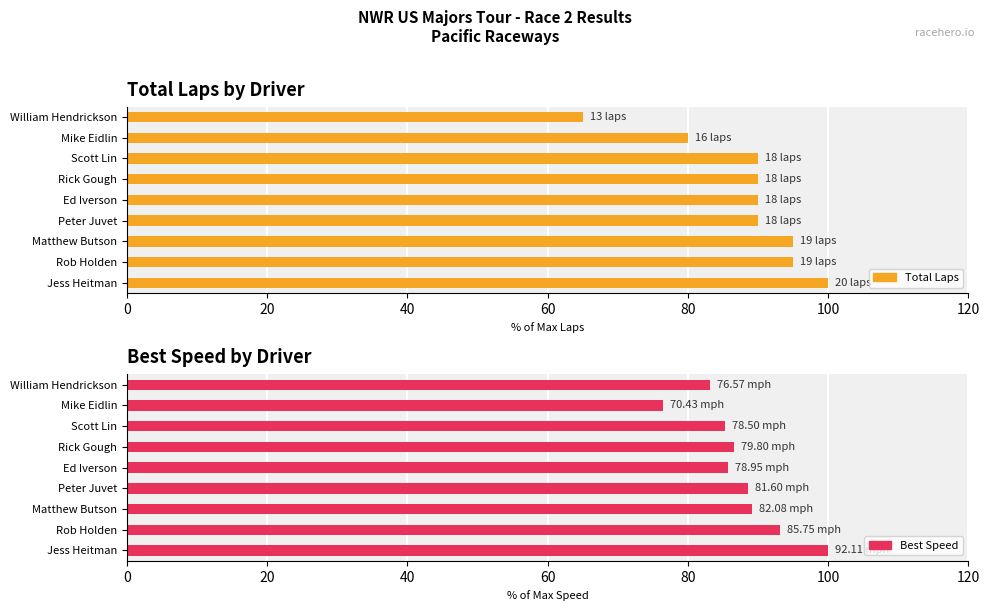

Which series has the widest spread of values?

Total Laps